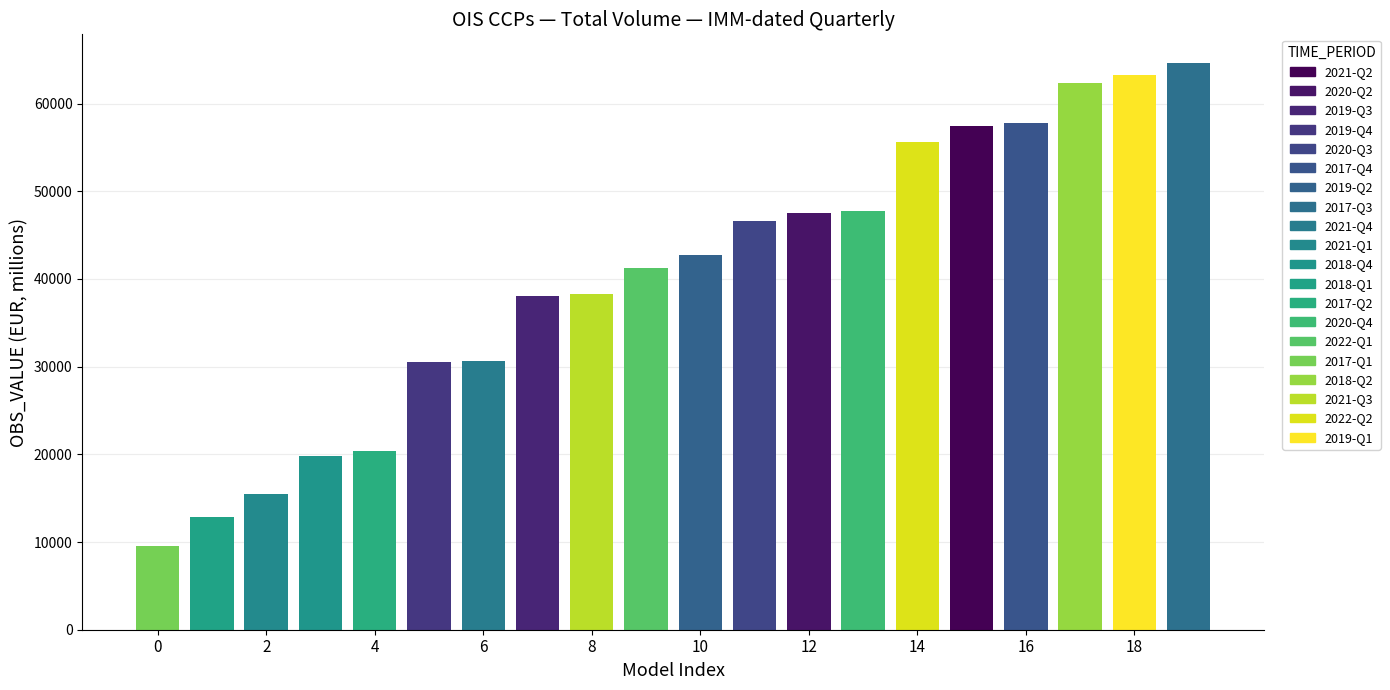

How many bars are there in total?

20